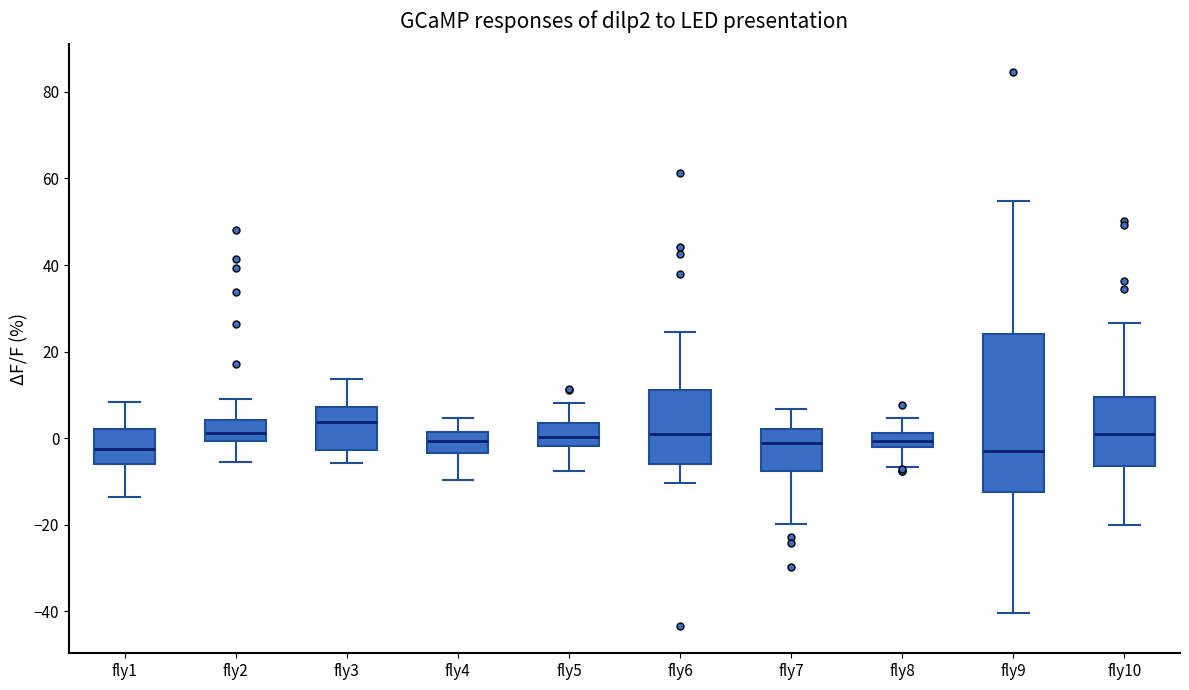

Which box's median line is the highest?

fly3